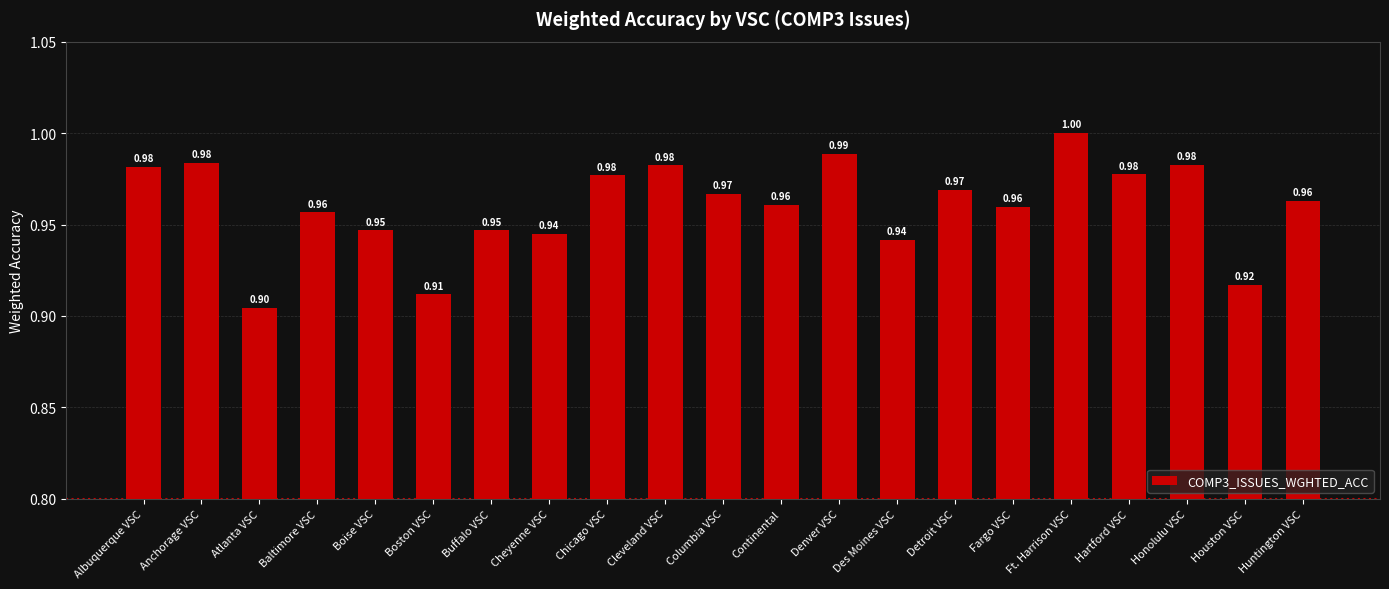

What is the label of the 20th bar from the left?

Houston VSC